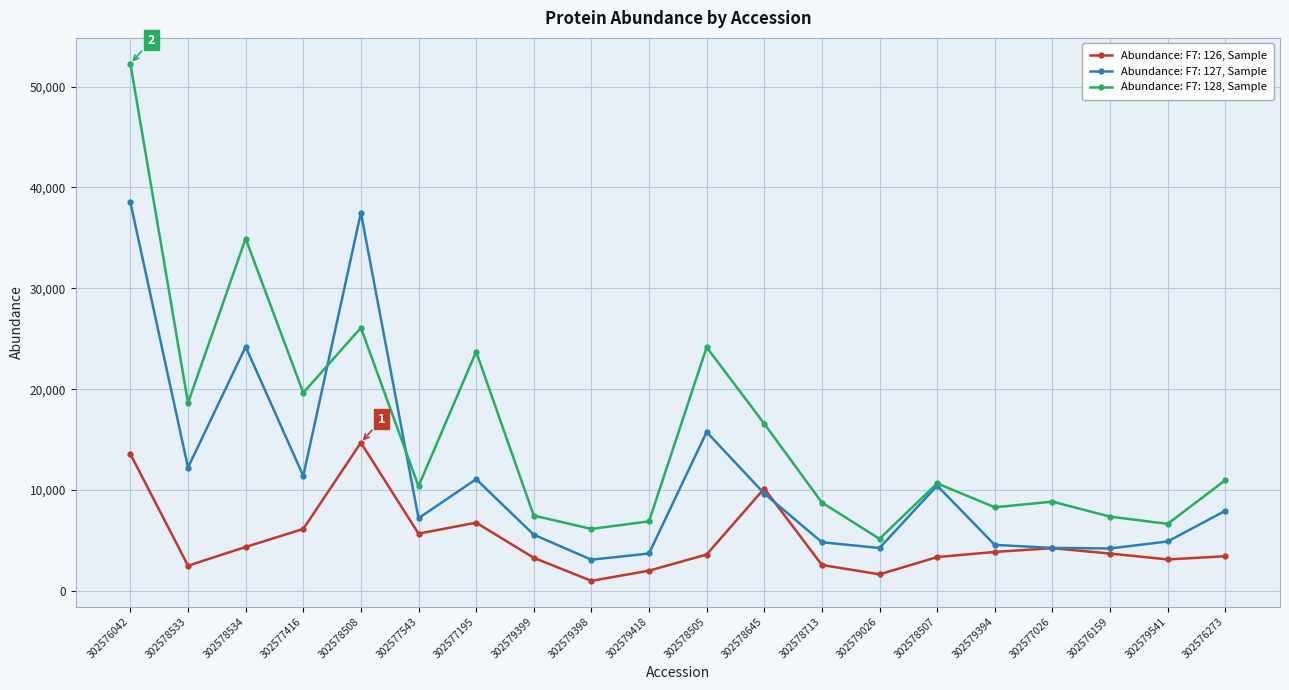

List the series in order of their peak value, highest first.

Abundance: F7: 128, Sample, Abundance: F7: 127, Sample, Abundance: F7: 126, Sample